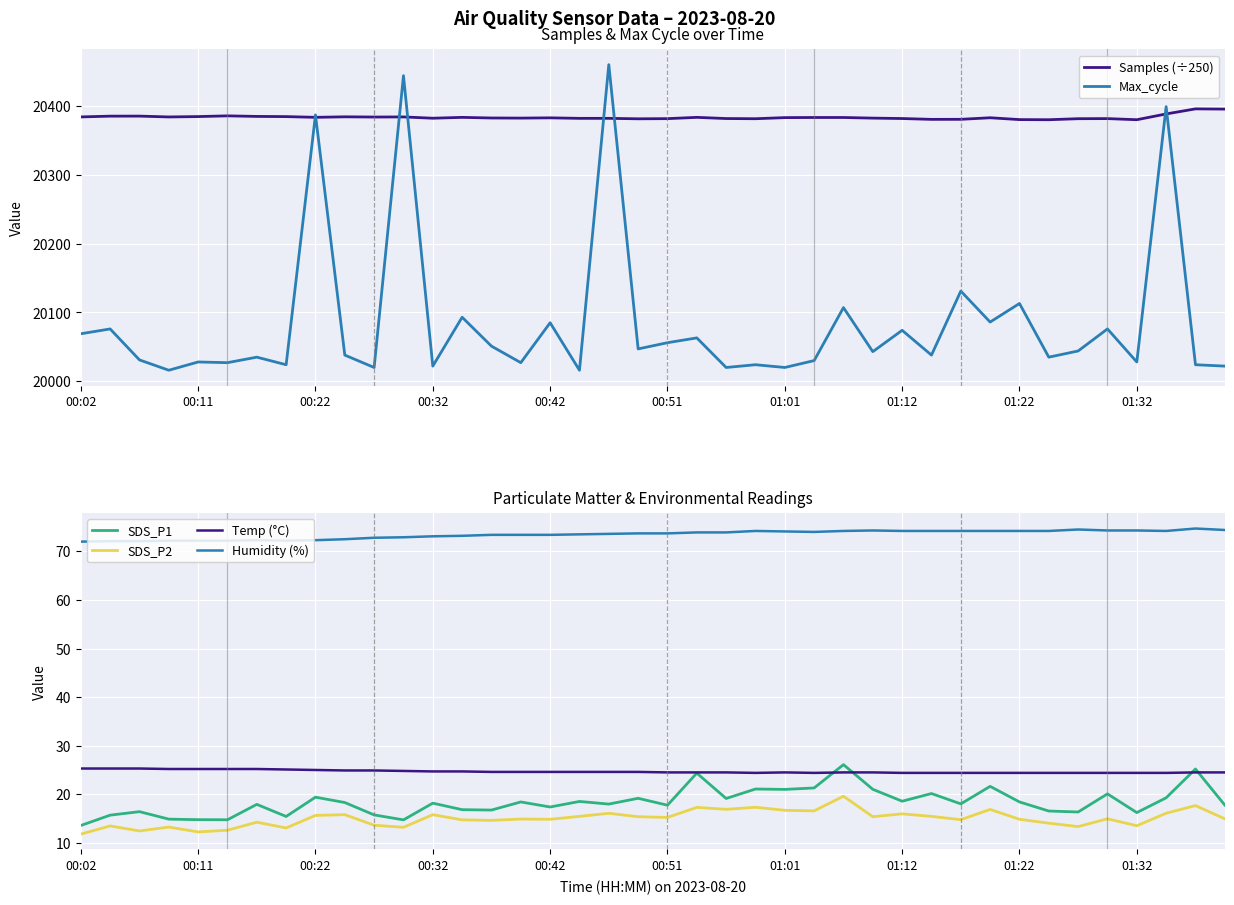

True or false: SDS_P2 and Humidity (%) intersect in this chart.

False